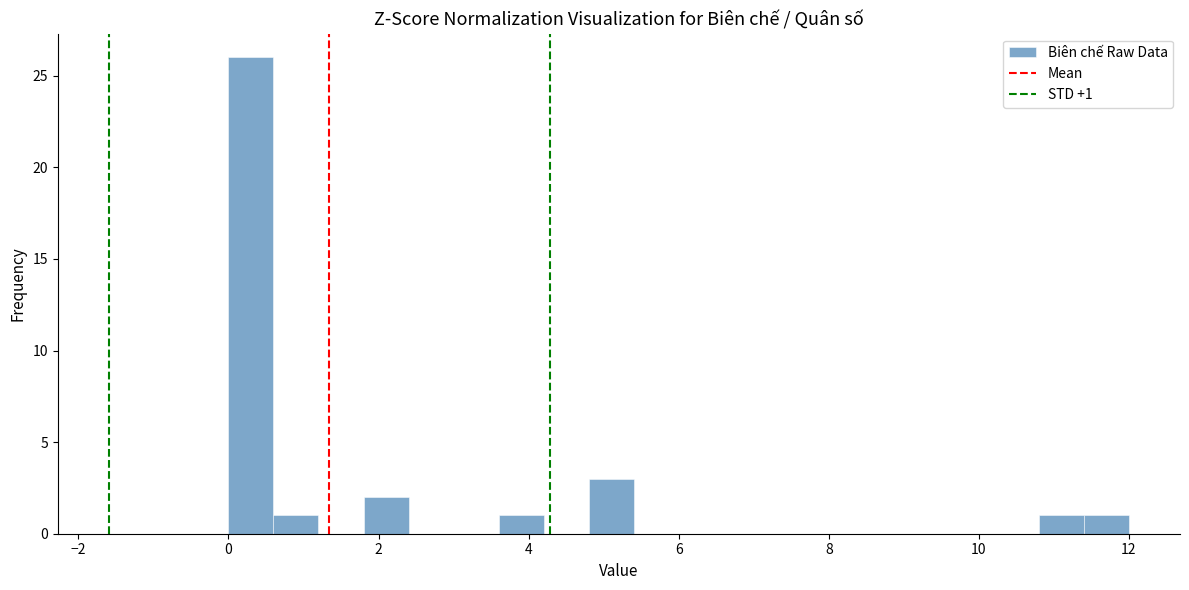

Read against the x-axis, roughly where is the centre of the tallest bar?

0.4